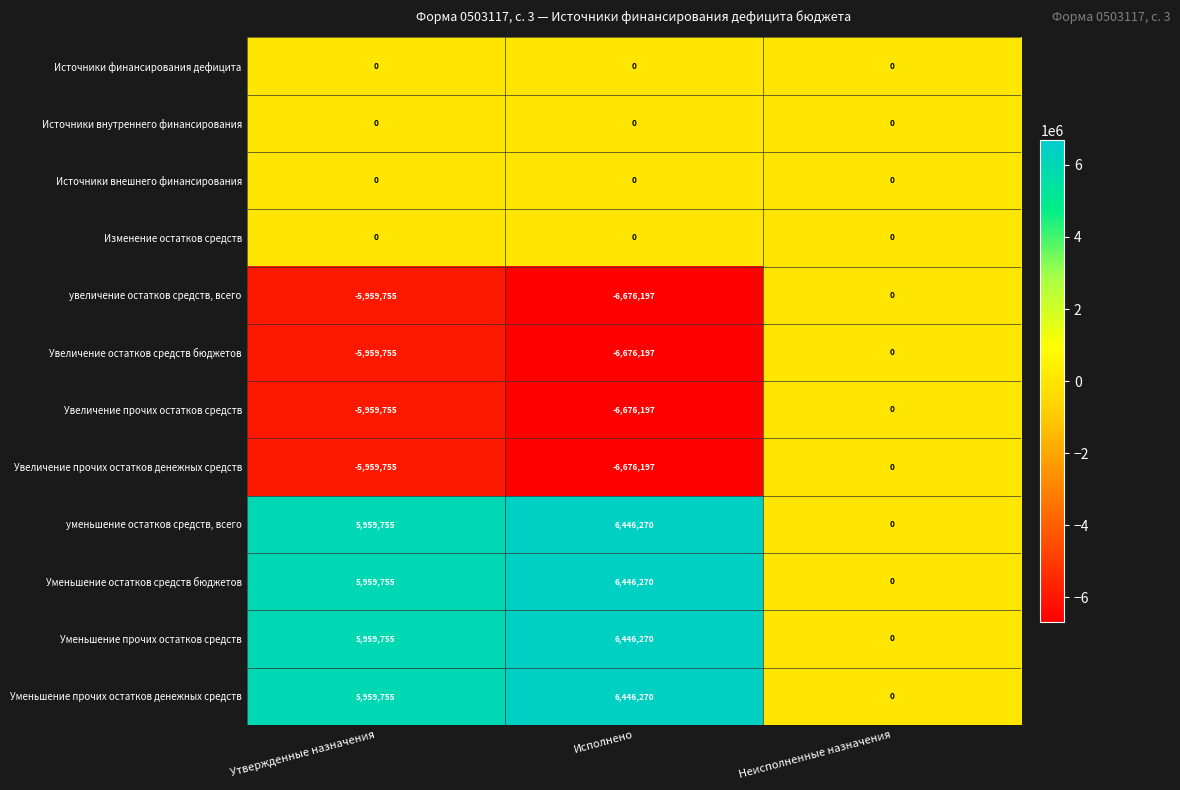

How many Увеличение остатков средств бюджетов values are between -6676197 and 0?

3